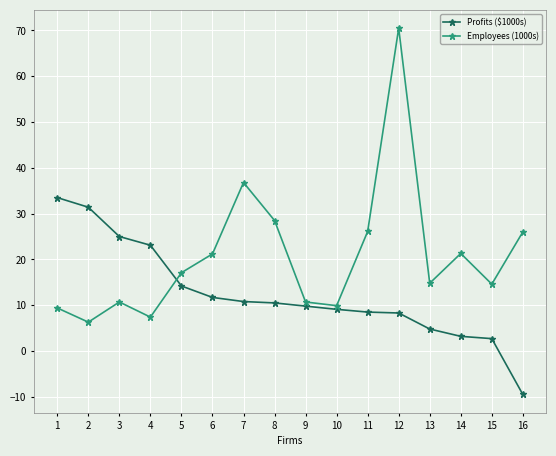

Which category has the lowest value across all series?

16